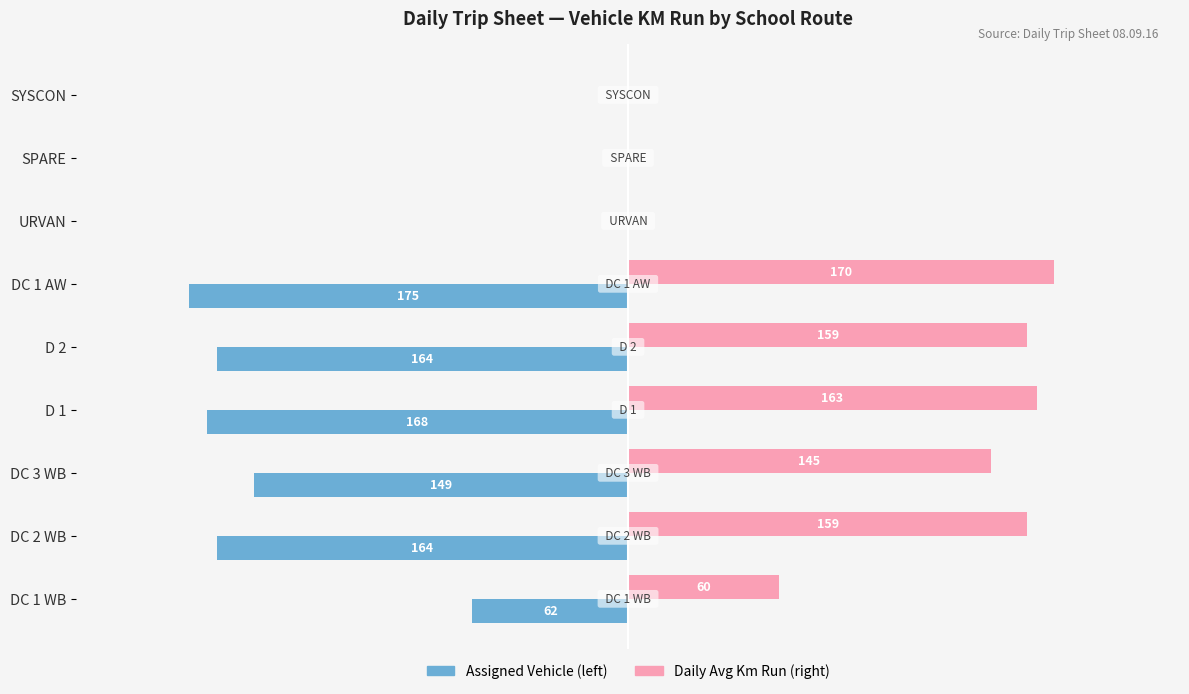

Which label corresponds to the largest value in the chart?

DC 1 AW